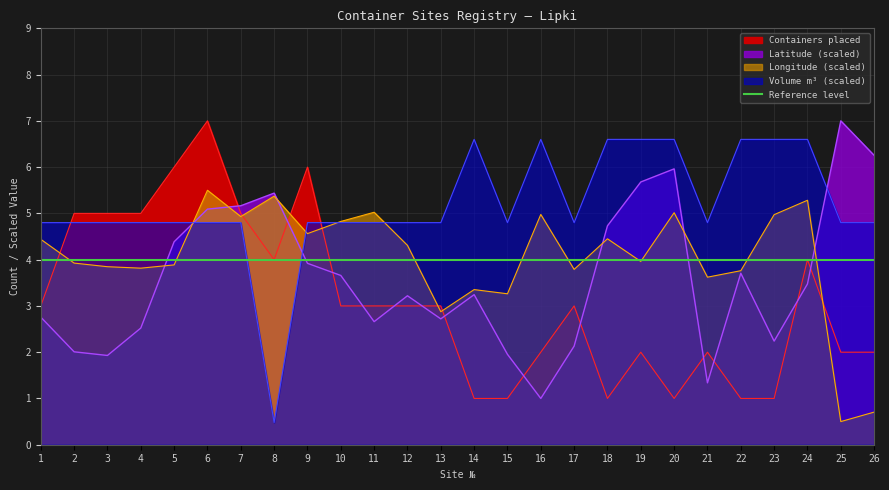

Where is Longitude nearest to the value 3?

13